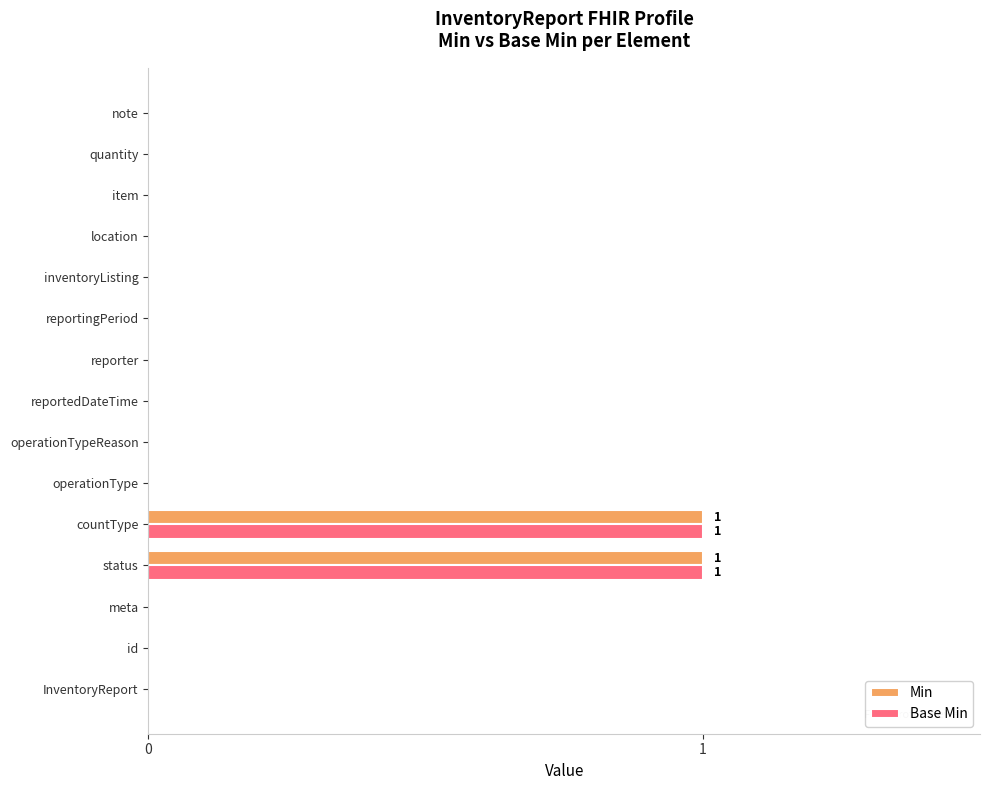

Count the number of data series in this chart.

2